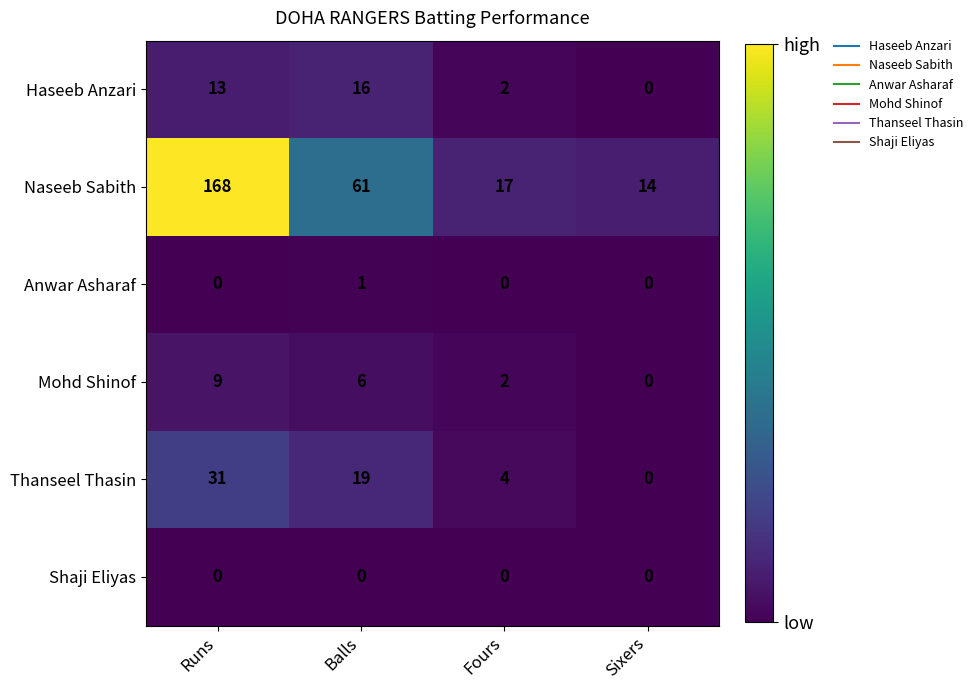

What is the spread (max minus min) of values at Balls?

61